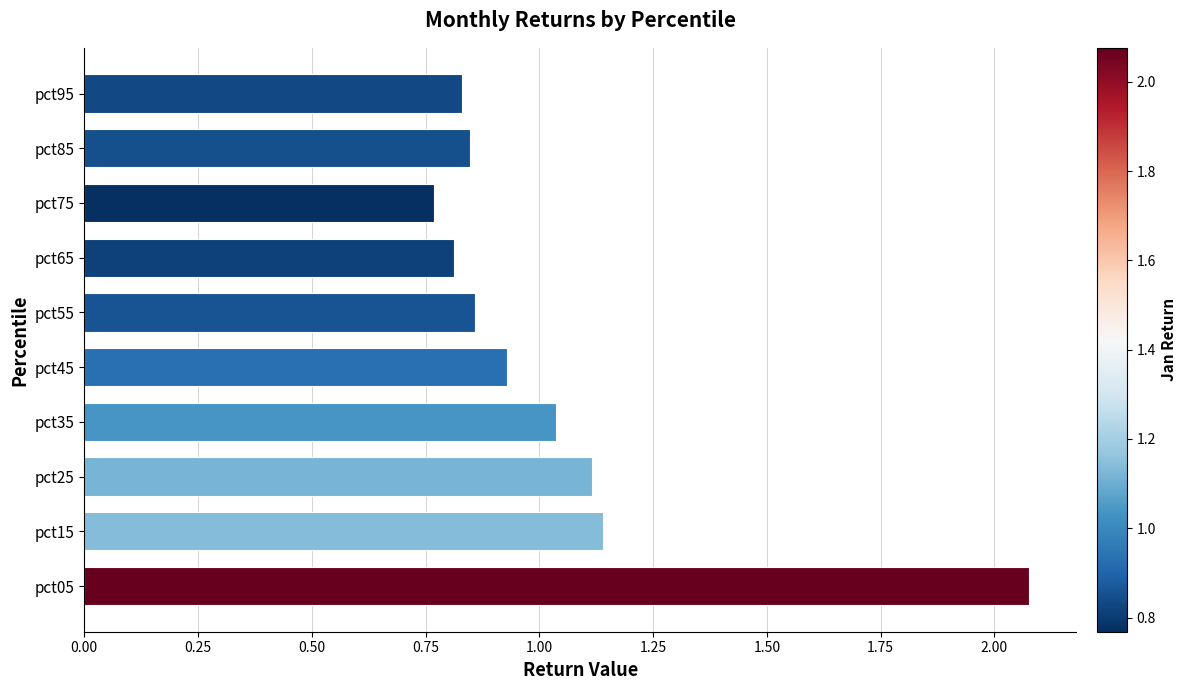

What is the sum of all values?

10.4